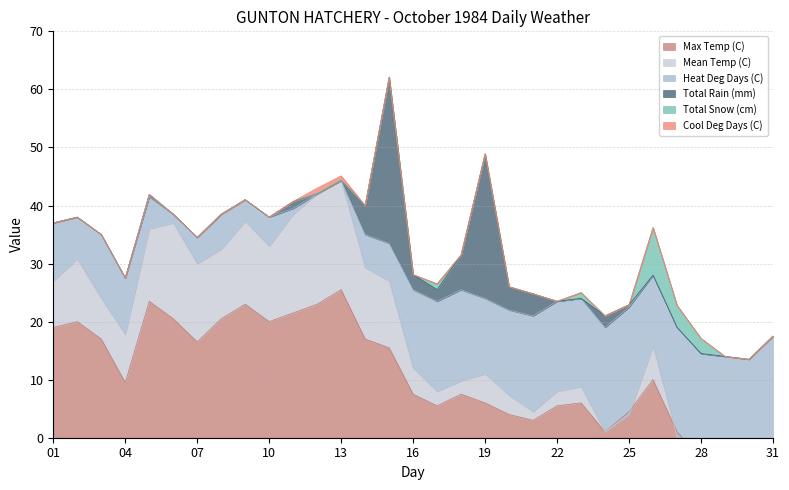

Reading right to left, transcribe all the data shown in this chart.

Max Temp (C): 31=-0.5	30=-4.5	29=-4.0	28=-3.5	27=1.0	26=10.0	25=4.5	24=1.0	23=6.0	22=5.5	21=3.0	20=4.0	19=6.0	18=7.5	17=5.5	16=7.5	15=15.5	14=17.0	13=25.5	12=23.0	11=21.5	10=20.0	09=23.0	08=20.5	07=16.5	06=20.5	05=23.5	04=9.5	03=17.0	02=20.0	01=19.0
Mean Temp (C): 31=-8.0	30=-10.5	29=-8.0	28=-6.8	27=-0.8	26=5.8	25=-0.5	24=0.0	23=2.8	22=2.5	21=1.5	20=3.3	19=5.0	18=2.3	17=2.5	16=4.5	15=11.5	14=12.3	13=18.8	12=19.0	11=17.0	10=13.0	09=14.3	08=12.0	07=13.5	06=16.5	05=12.5	04=8.3	03=7.0	02=10.8	01=8.0
Heat Deg Days (C): 31=26.0	30=28.5	29=26.0	28=24.8	27=18.8	26=12.2	25=18.5	24=18.0	23=15.2	22=15.5	21=16.5	20=14.7	19=13.0	18=15.7	17=15.5	16=13.5	15=6.5	14=5.7	13=0.0	12=0.0	11=1.0	10=5.0	09=3.7	08=6.0	07=4.5	06=1.5	05=5.5	04=9.7	03=11.0	02=7.2	01=10.0
Total Rain (mm): 31=0.0	30=0.0	29=0.0	28=0.0	27=0.0	26=0.0	25=0.4	24=2.0	23=0.0	22=0.0	21=3.8	20=4.0	19=24.9	18=6.0	17=2.0	16=2.6	15=28.6	14=5.0	13=0.0	12=0.0	11=1.2	10=0.0	09=0.0	08=0.0	07=0.0	06=0.0	05=0.4	04=0.0	03=0.0	02=0.0	01=0.0
Total Snow (cm): 31=0.0	30=0.0	29=0.0	28=2.6	27=3.8	26=8.2	25=0.0	24=0.0	23=1.0	22=0.0	21=0.0	20=0.0	19=0.0	18=0.0	17=1.0	16=0.0	15=0.0	14=0.0	13=0.0	12=0.0	11=0.0	10=0.0	09=0.0	08=0.0	07=0.0	06=0.0	05=0.0	04=0.0	03=0.0	02=0.0	01=0.0
Cool Deg Days (C): 31=0.0	30=0.0	29=0.0	28=0.0	27=0.0	26=0.0	25=0.0	24=0.0	23=0.0	22=0.0	21=0.0	20=0.0	19=0.0	18=0.0	17=0.0	16=0.0	15=0.0	14=0.0	13=0.8	12=1.0	11=0.0	10=0.0	09=0.0	08=0.0	07=0.0	06=0.0	05=0.0	04=0.0	03=0.0	02=0.0	01=0.0